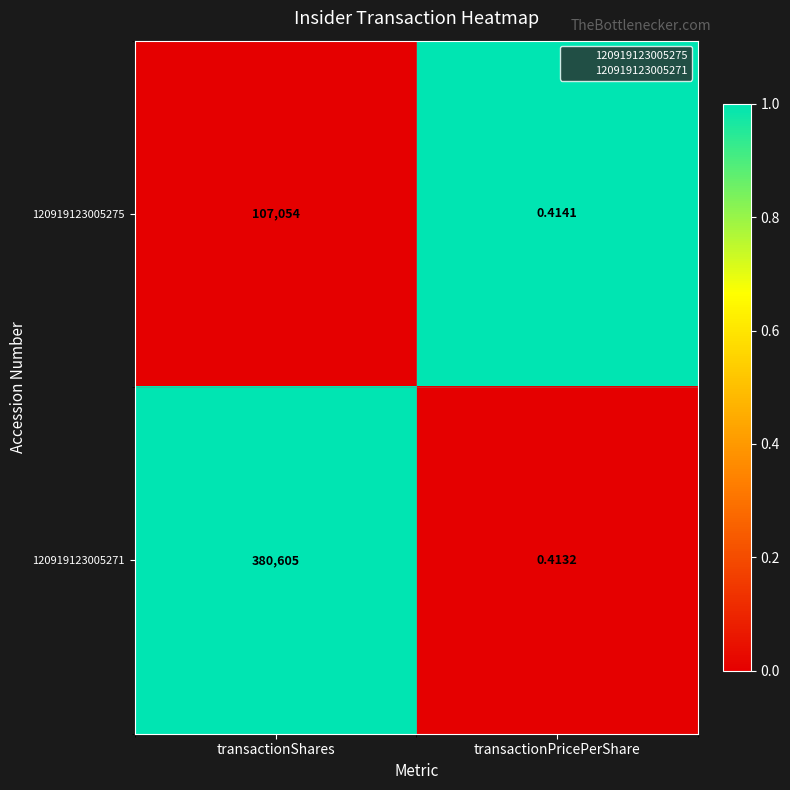

At which label is 120919123005275 closest to 53527?

transactionPricePerShare